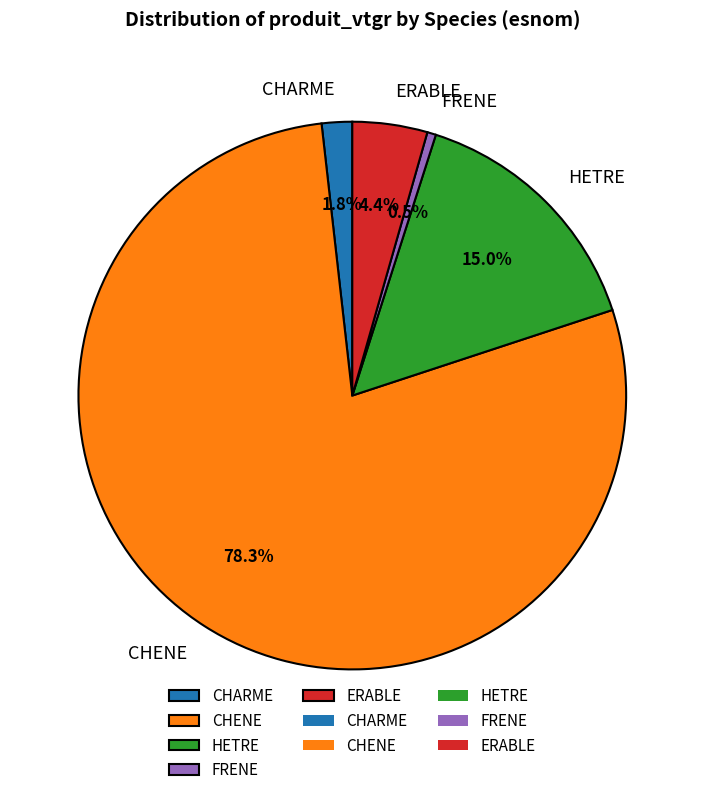

Rank the categories by value from lowest to highest.

FRENE, CHARME, ERABLE, HETRE, CHENE